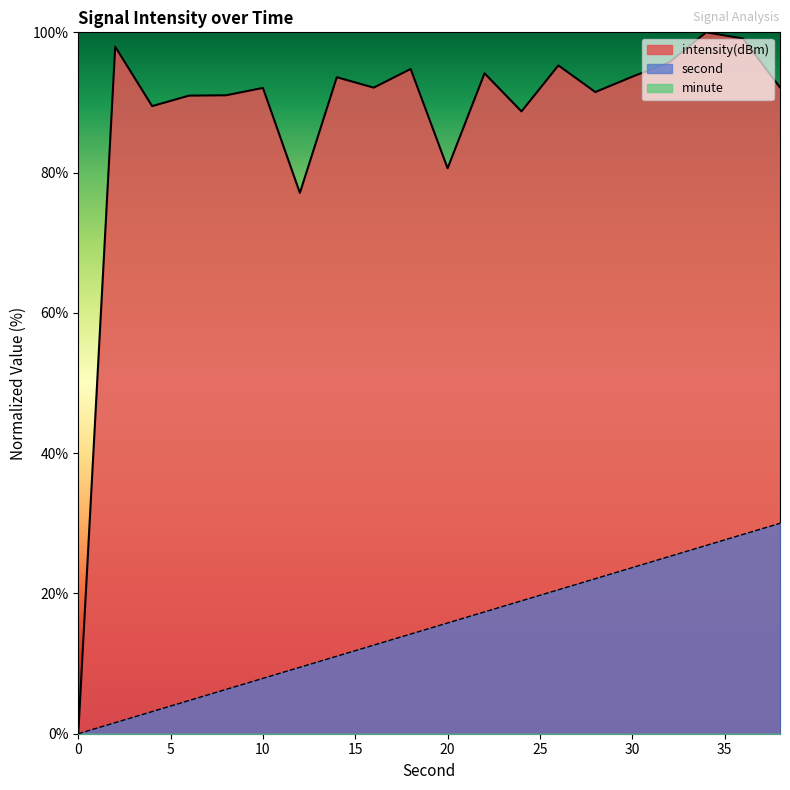

What is the sum of all intensity(dBm) values?

1750.1